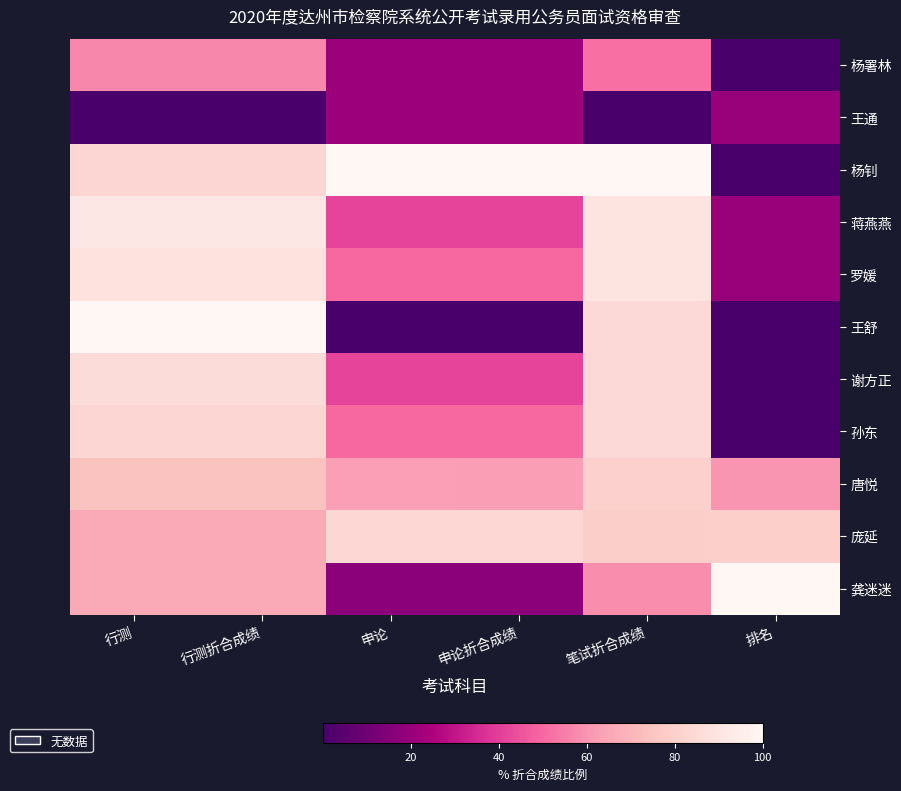

Rank the series by their maximum value, from lowest to highest.

王通, 杨署林, 唐悦, 庞延, 孙东, 谢方正, 罗媛, 蒋燕燕, 杨钊, 王舒, 龚迷迷